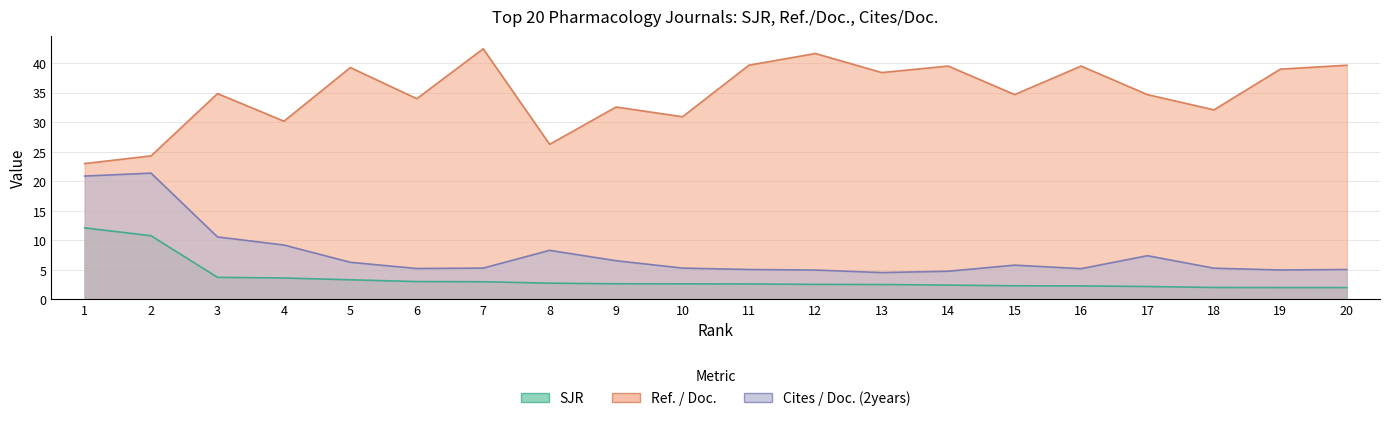

How many lines are shown in the chart?

3